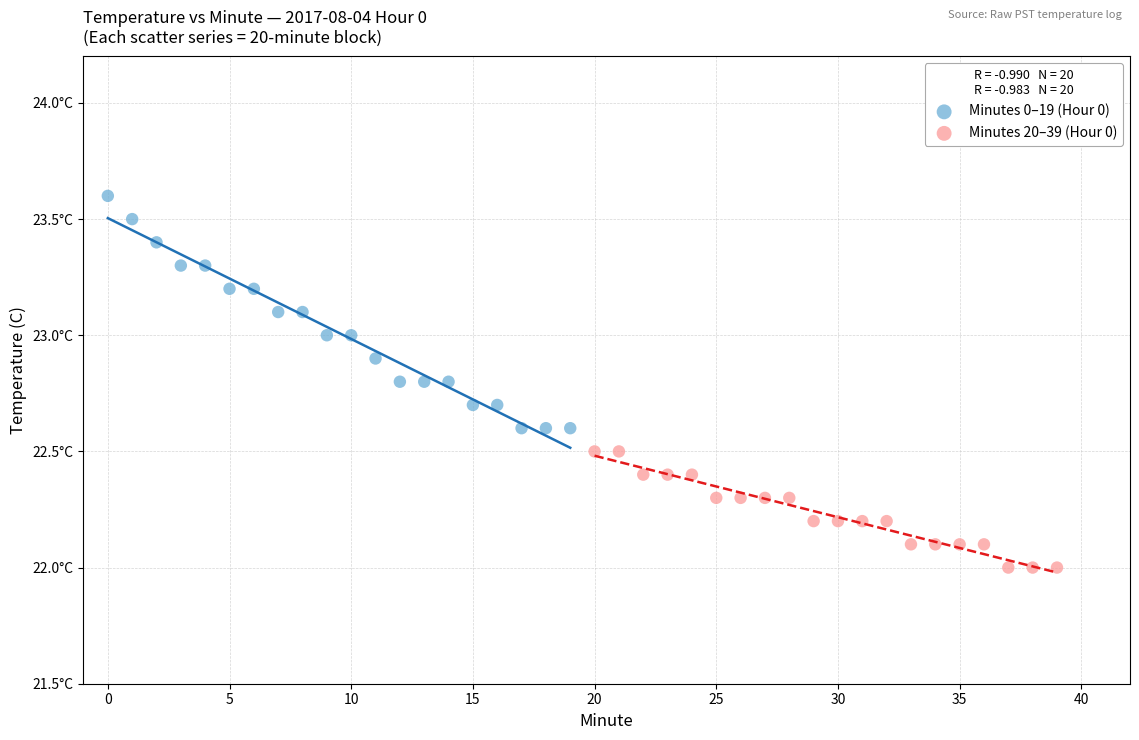

Which series reaches the maximum Y coordinate?

Minutes 0–19 (Hour 0)